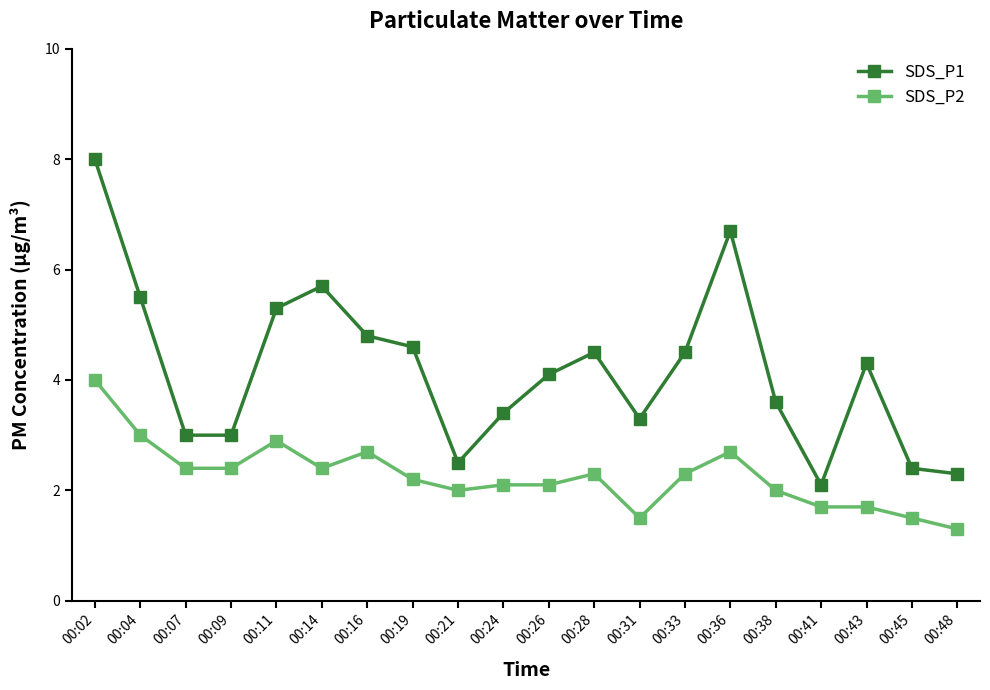

The value of SDS_P2 at 00:02 is 4.0. True or false?

True